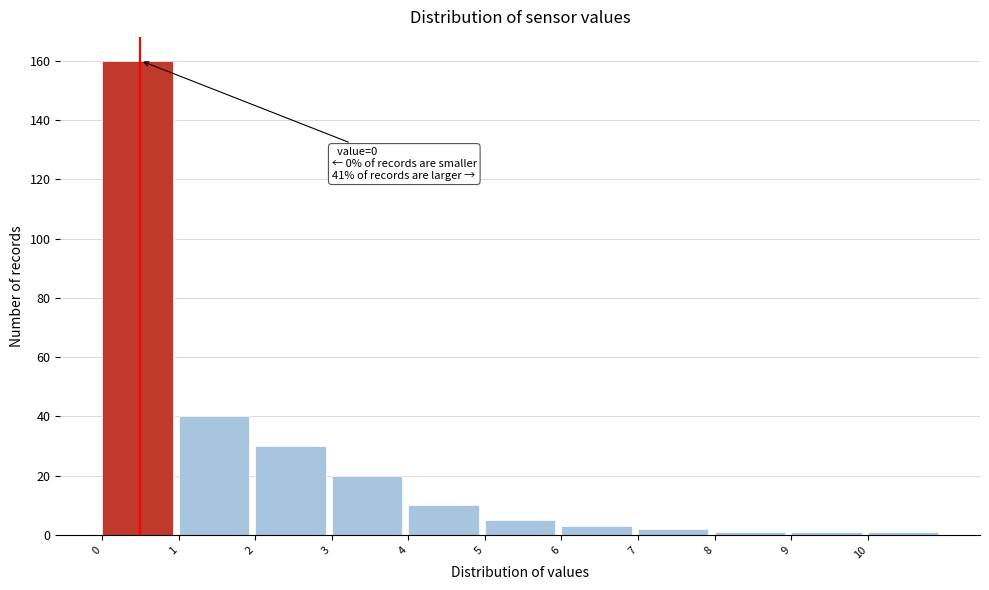

Over which range of the x-axis is the bar tallest?

0 to 1